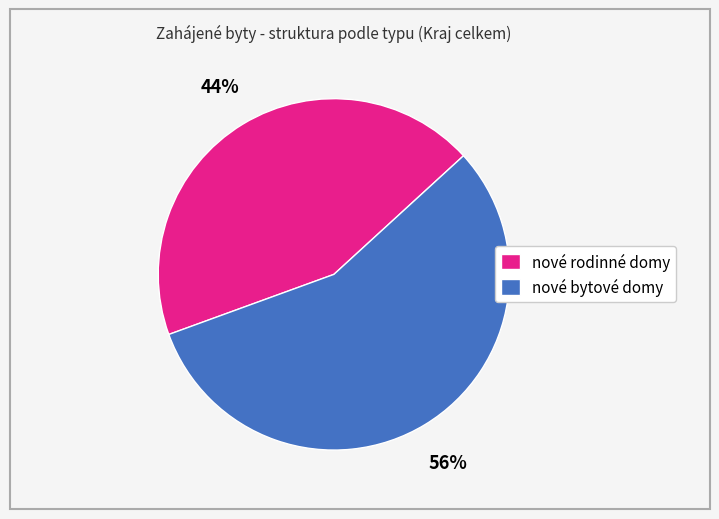

The nové rodinné domy slice represents 36% of the pie. True or false?

False